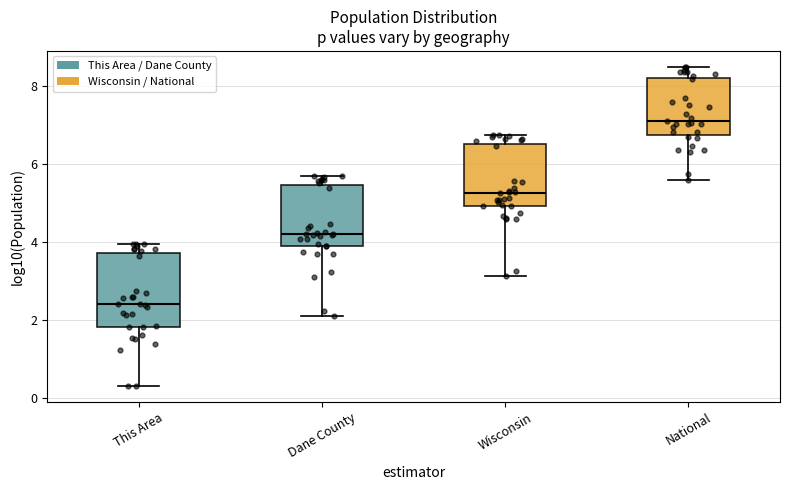

Comparing the boxes themselves (not the whiskers), which one is the tallest?

This Area